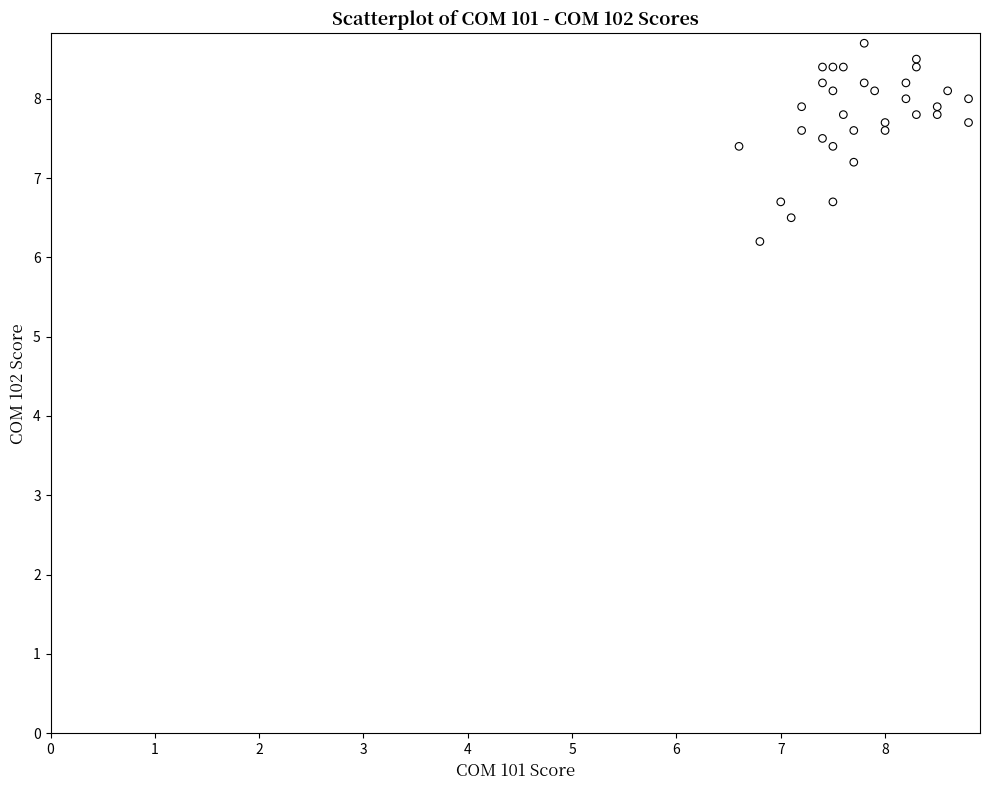

What is the range of X values (max minus min)?

2.2